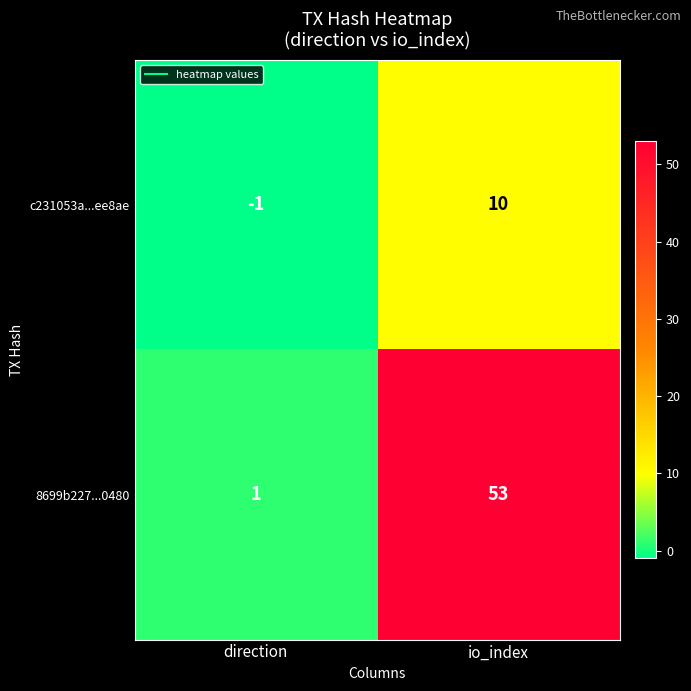

Which series has the largest range (max minus min)?

8699b227...0480